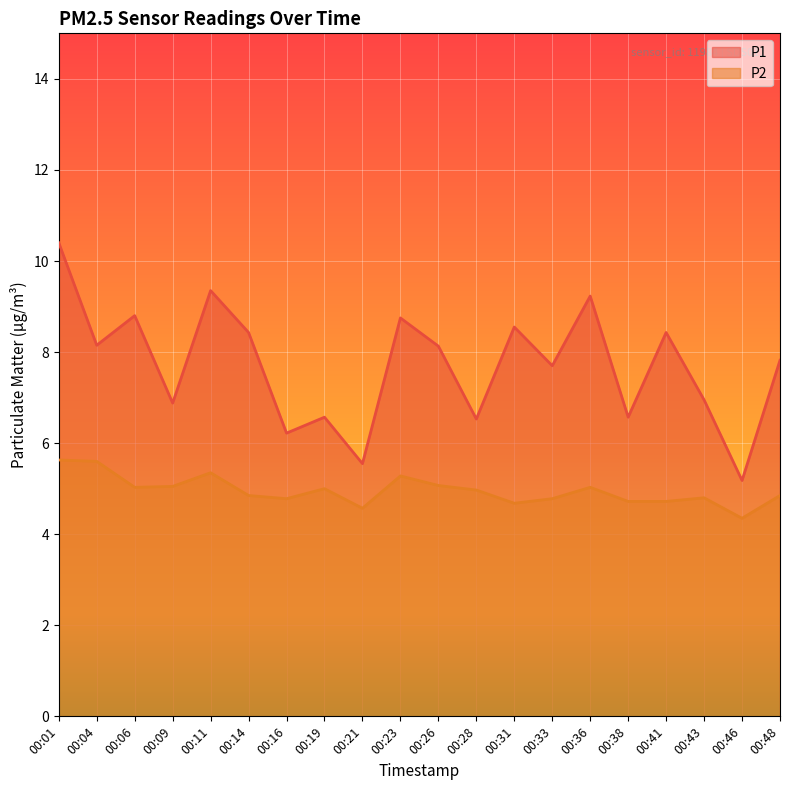

Which series has the widest spread of values?

P1